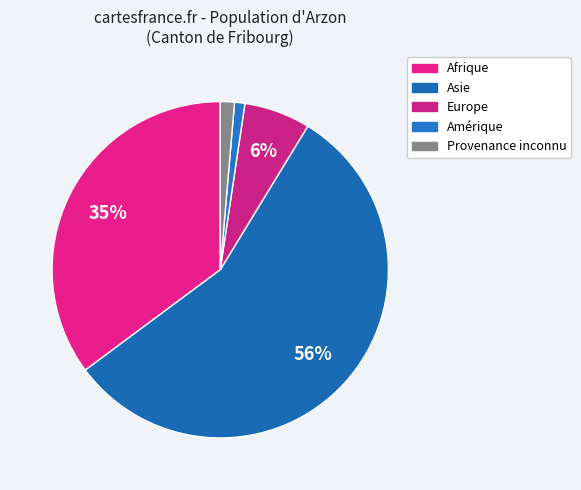

True or false: Asie accounts for 56% of the total.

True